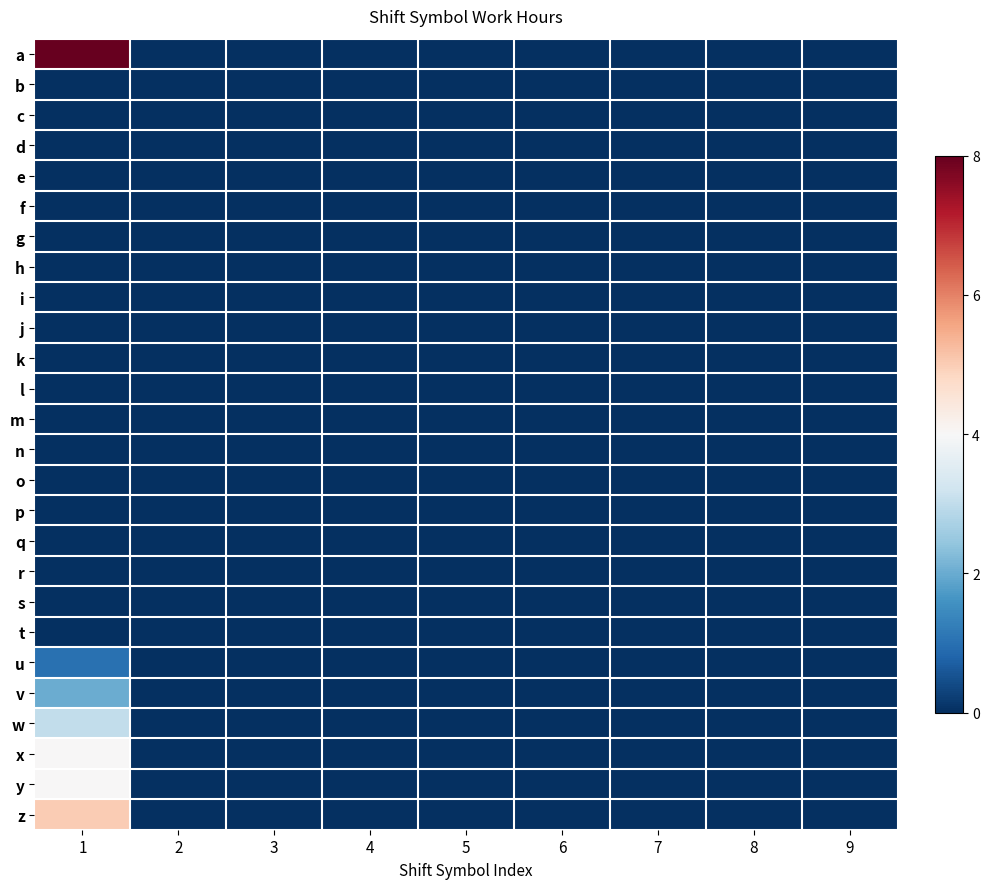

Which series has the largest range (max minus min)?

a